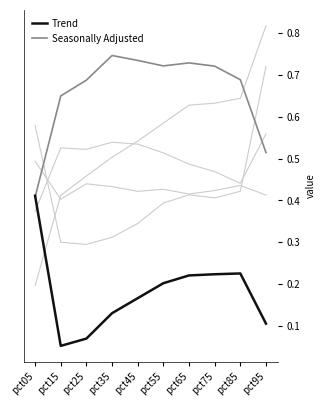

Between pct05 and pct65, which is larger?

pct05